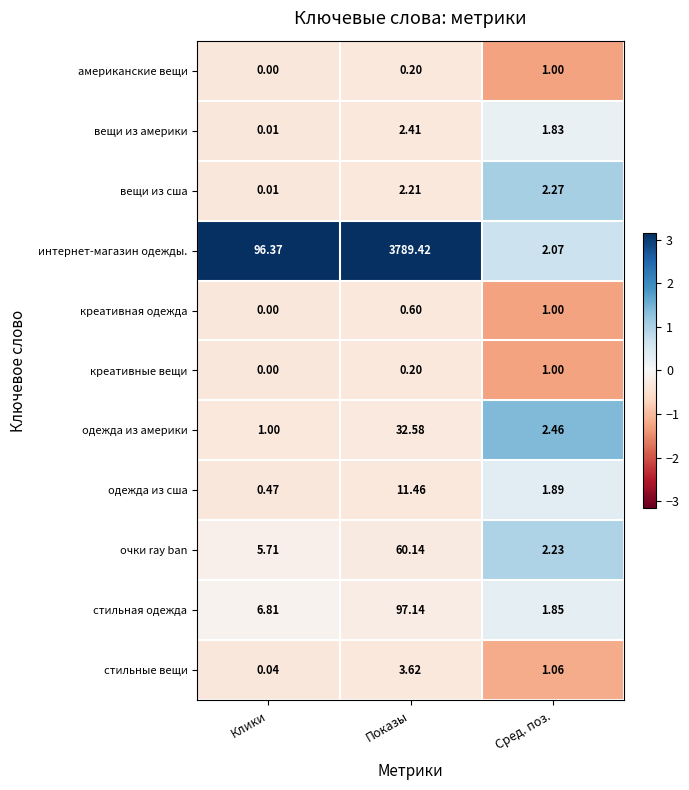

List the labels in order of одежда из америки value, largest first.

Показы, Сред. поз., Клики